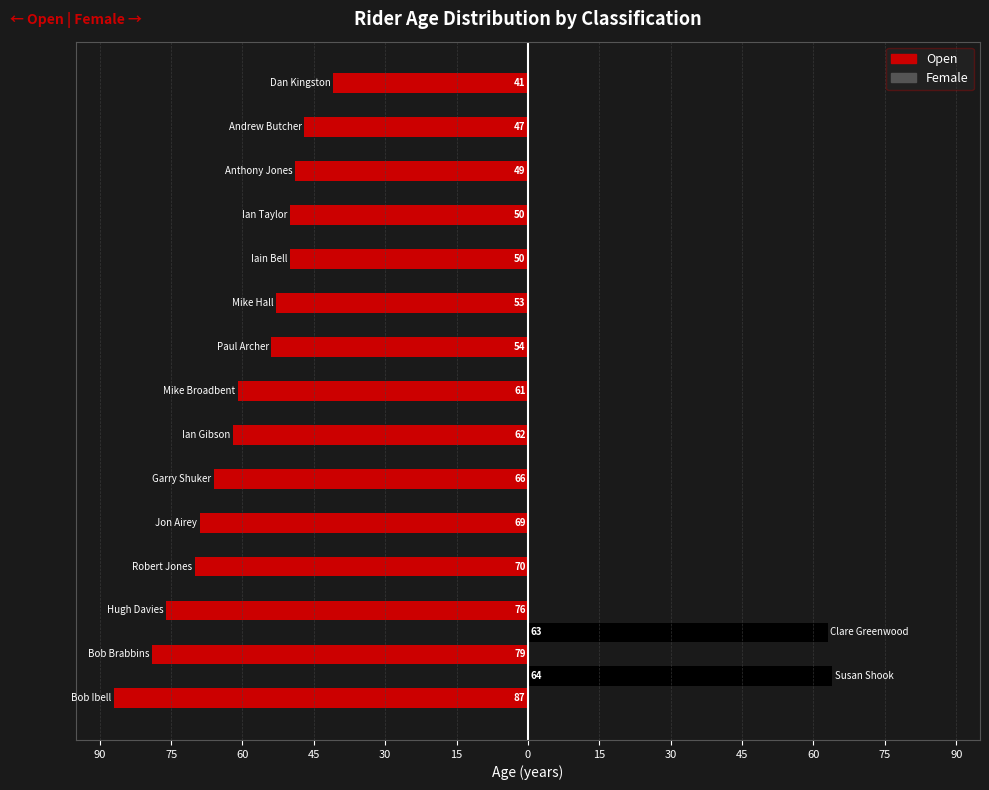

True or false: bib has a value of 3 at 5.

False